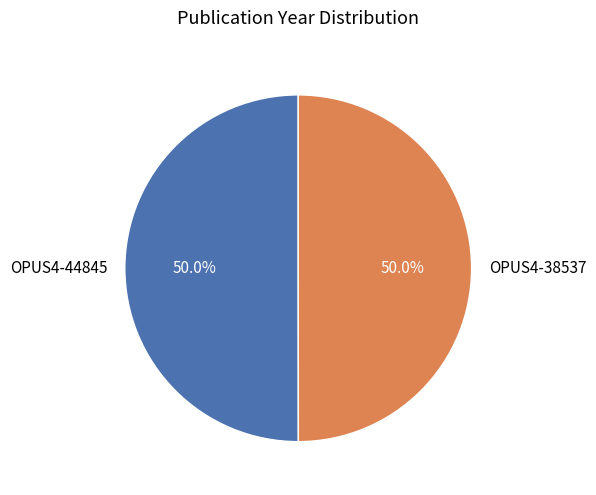

True or false: OPUS4-38537 accounts for 50% of the total.

True